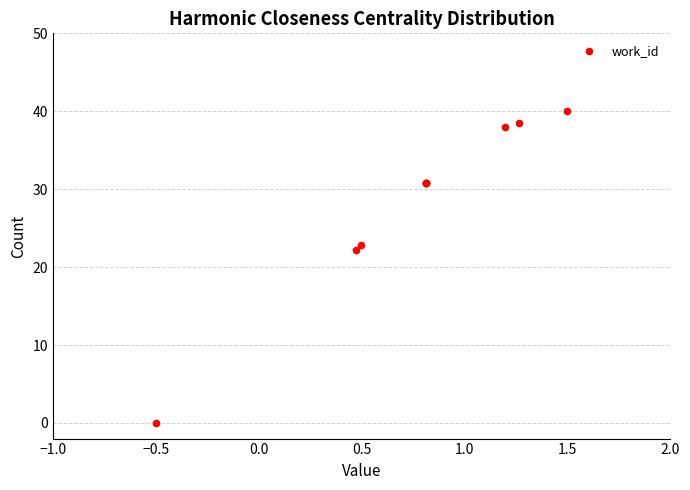

What Y value in the scatter plot is closest to 20?

22.2